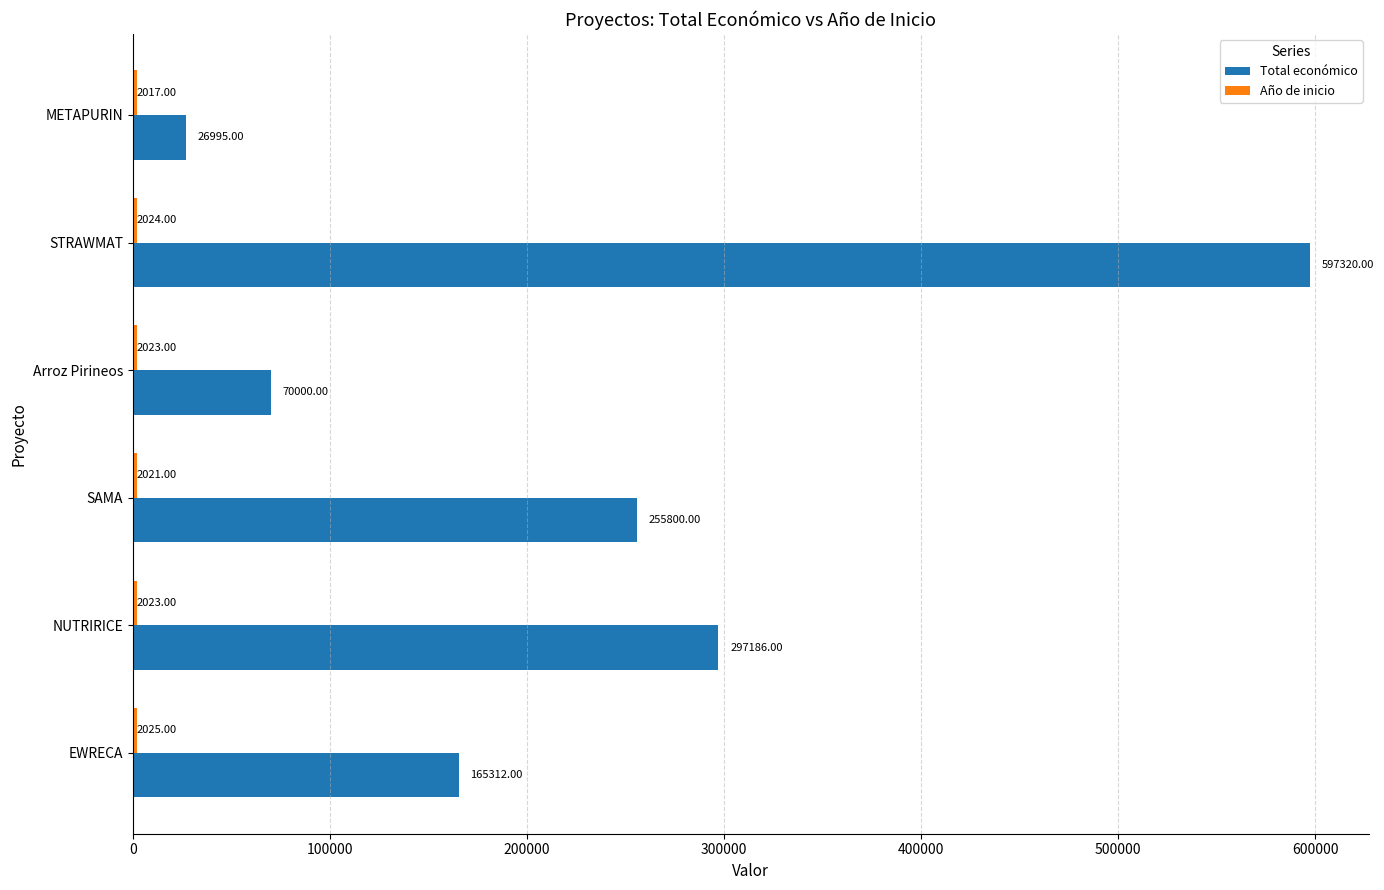

What is the sum of all Total económico values?

1412613